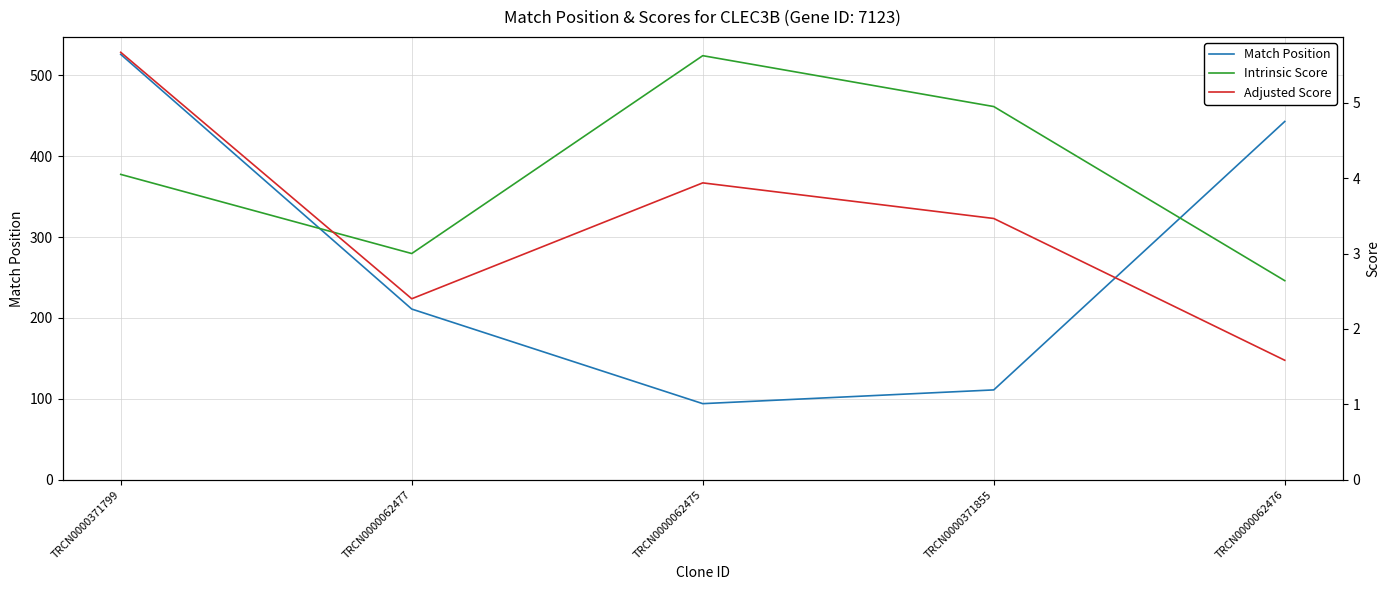

Where does the Adjusted Score series first go above 3?

TRCN0000371799